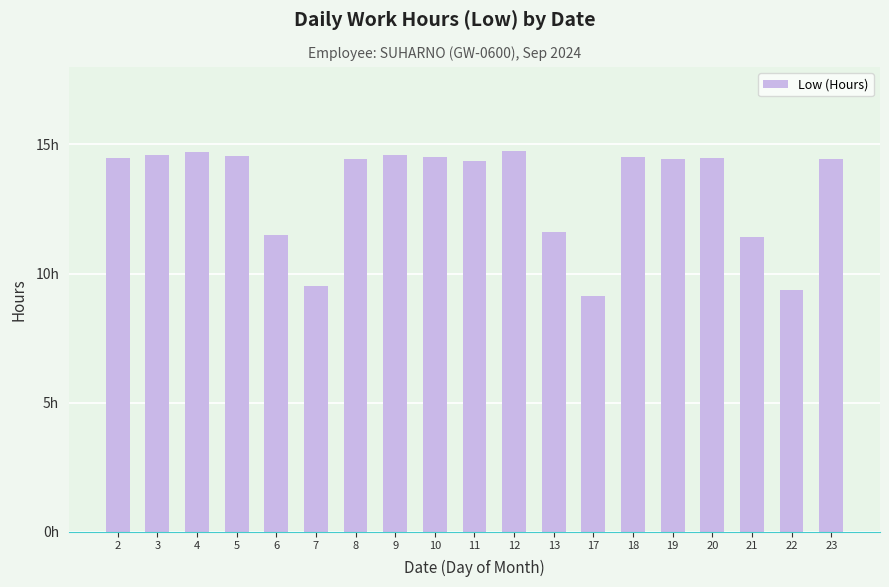

Are the bars horizontal?

No